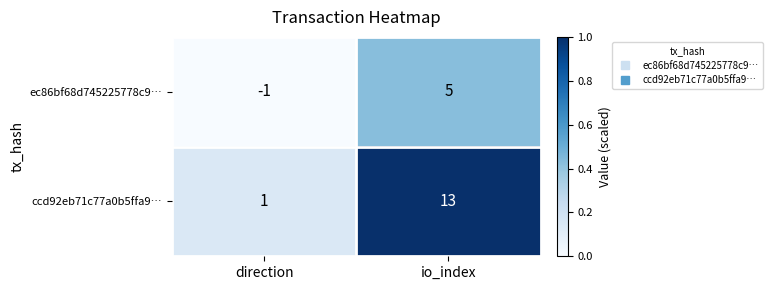

The ec86bf68d745225778c9… series shows -1 at direction. True or false?

True